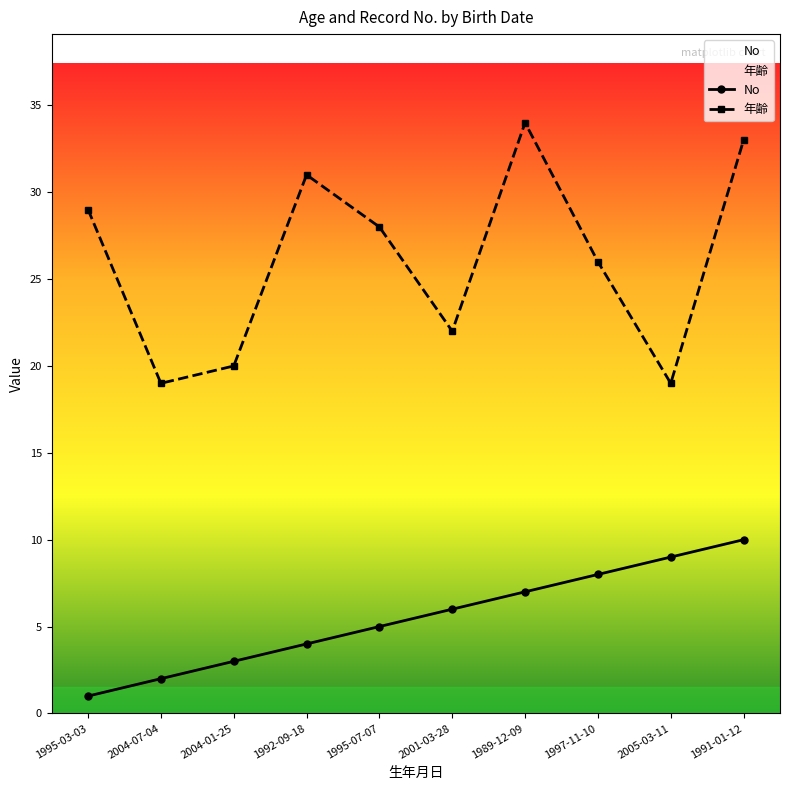

Which label corresponds to the largest value in the chart?

1989-12-09